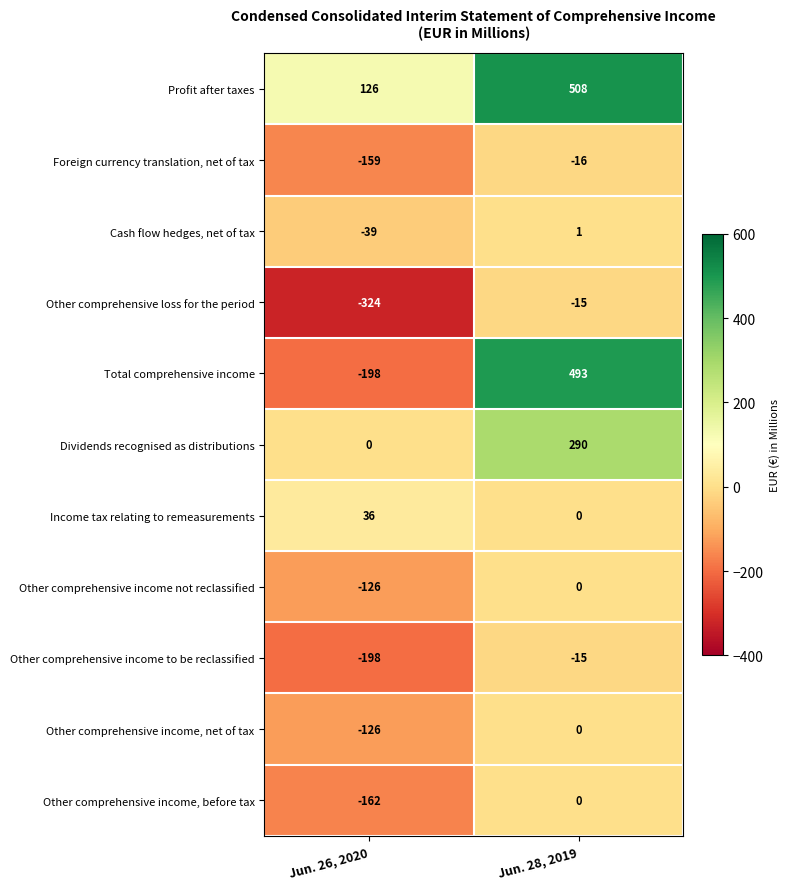

What is the difference between the maximum and minimum values in the Dividends recognised as distributions series?

290